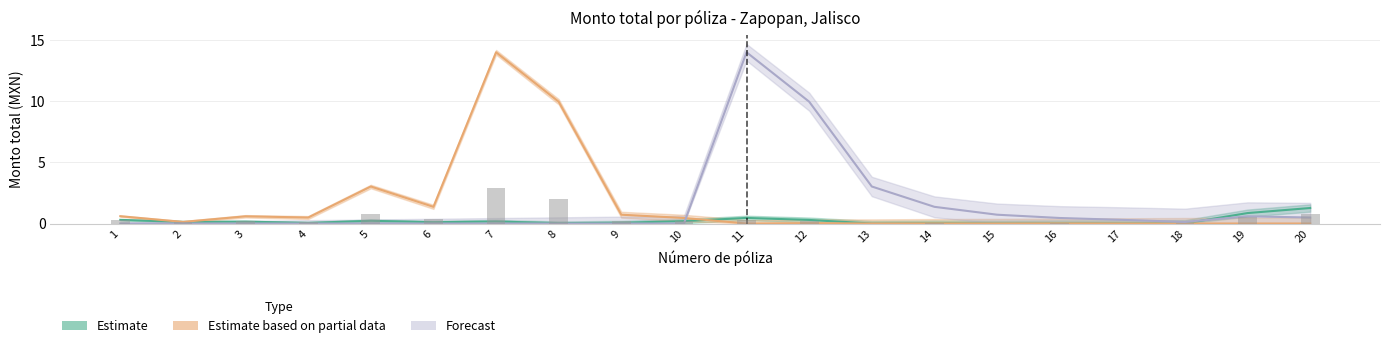

The value of Estimate at 2 is 0.1. True or false?

True